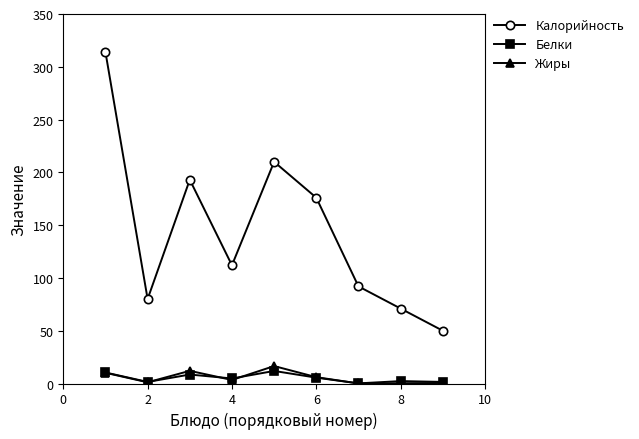

Which series has the largest total across all categories?

Калорийность